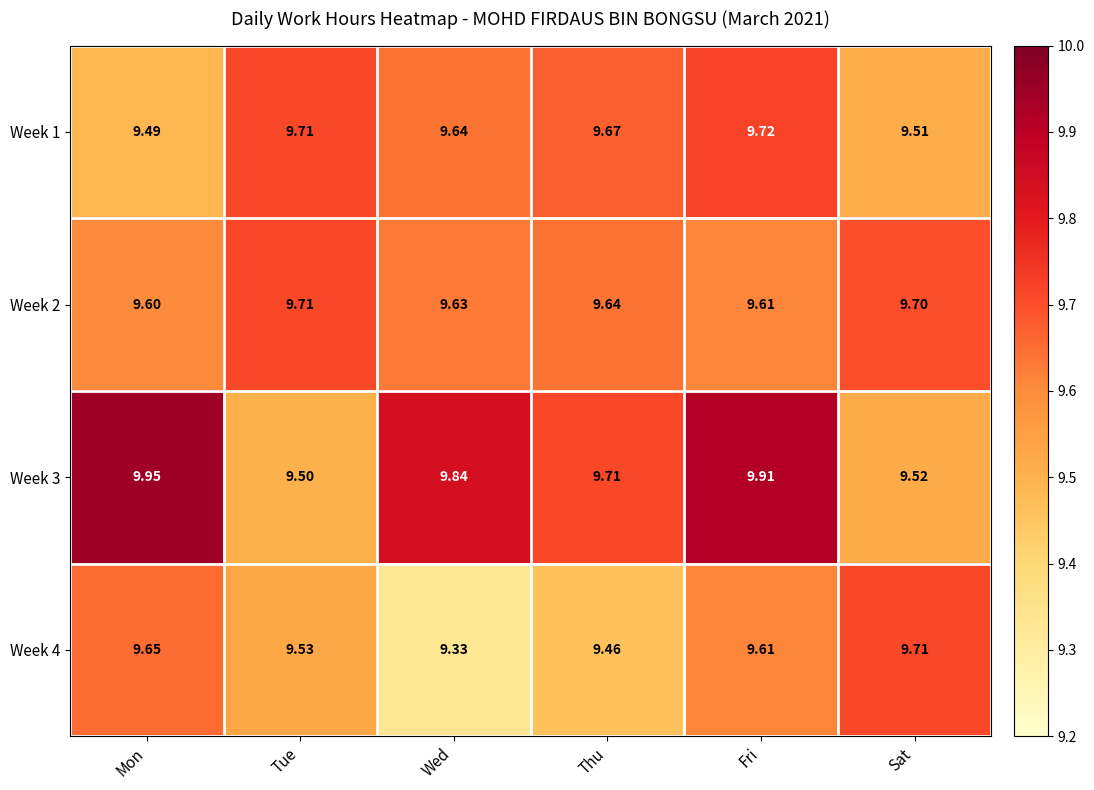

Which series has the largest total across all categories?

Week 3